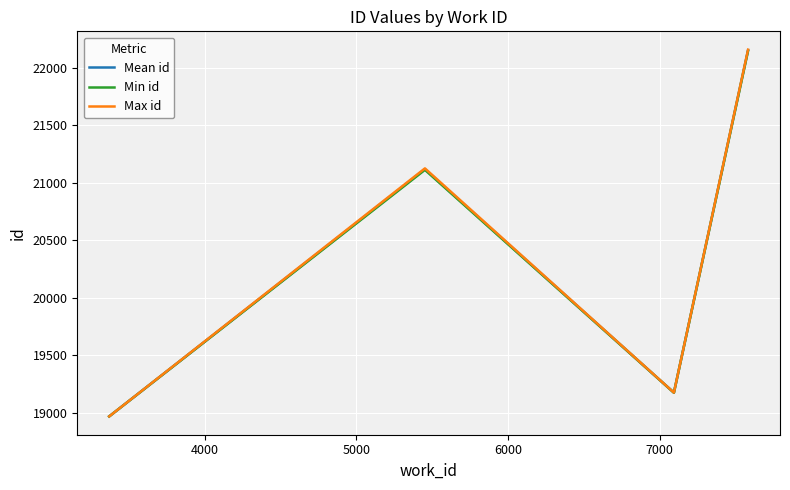

List the series in order of their overall mean, lowest first.

Min id, Mean id, Max id